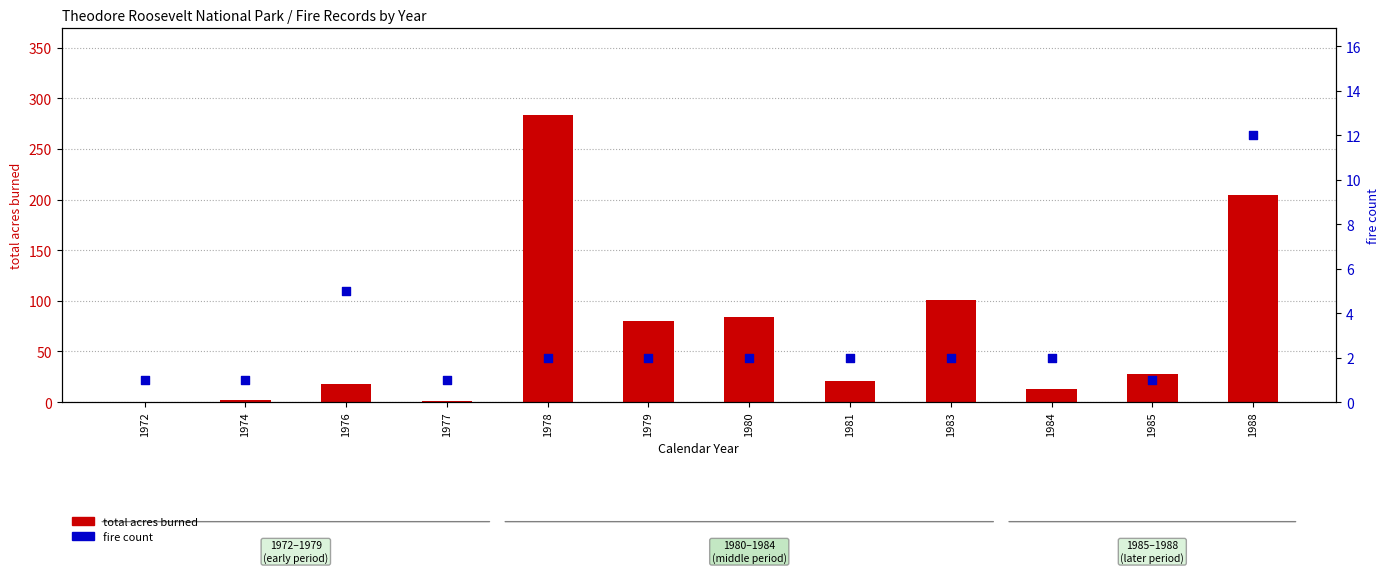

Which series contains the lowest Y value?

total acres burned